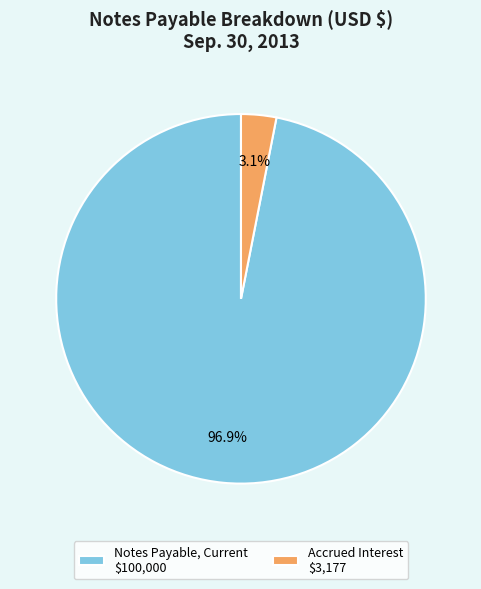

To the nearest percent, what is the average slice percentage?

50%